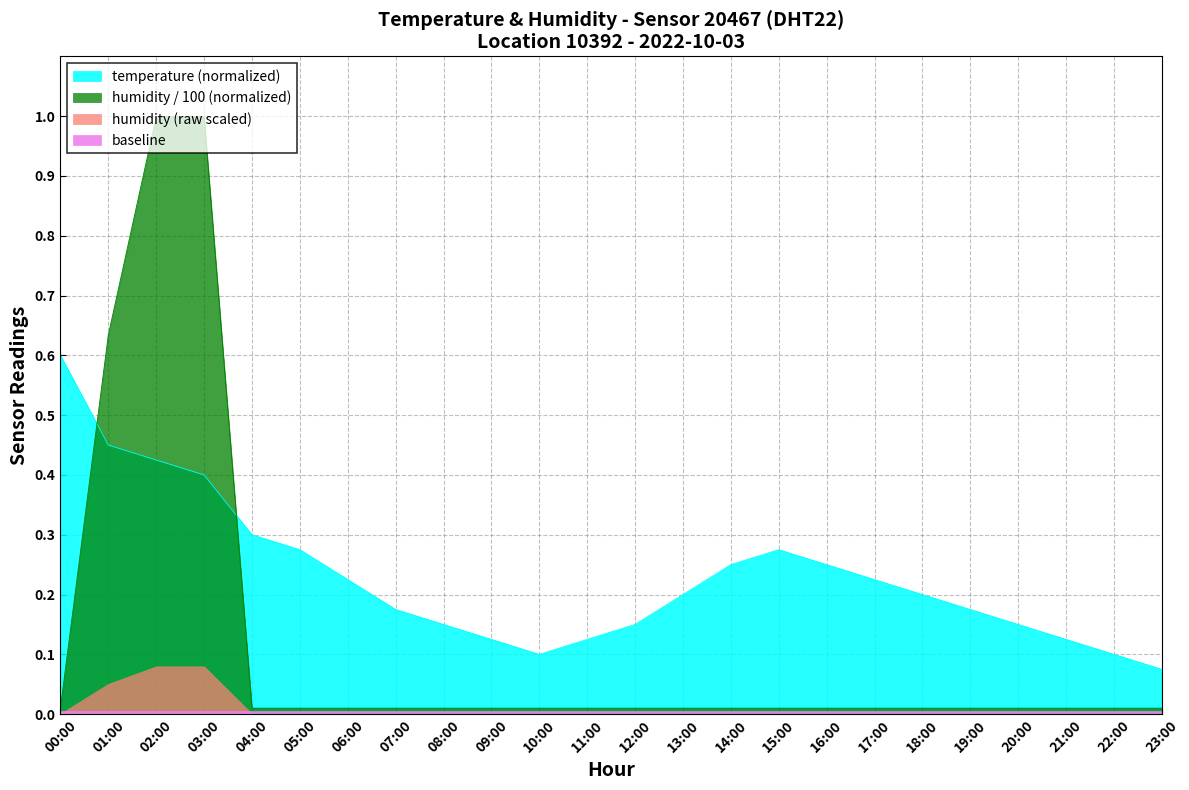

What is the average value of the temperature series?

0.2